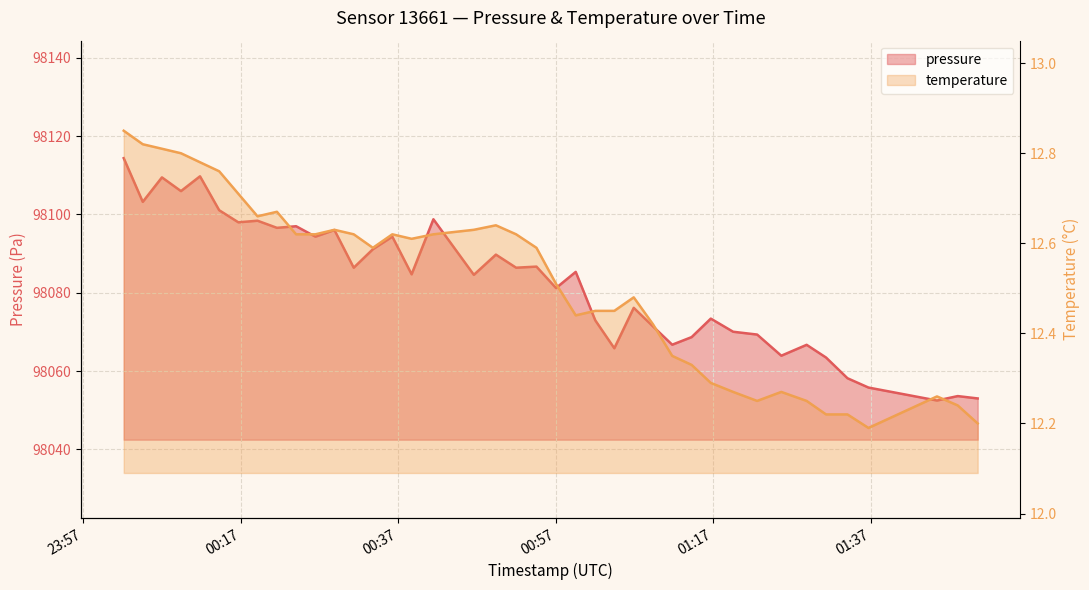

What is the minimum value for pressure?

98052.5